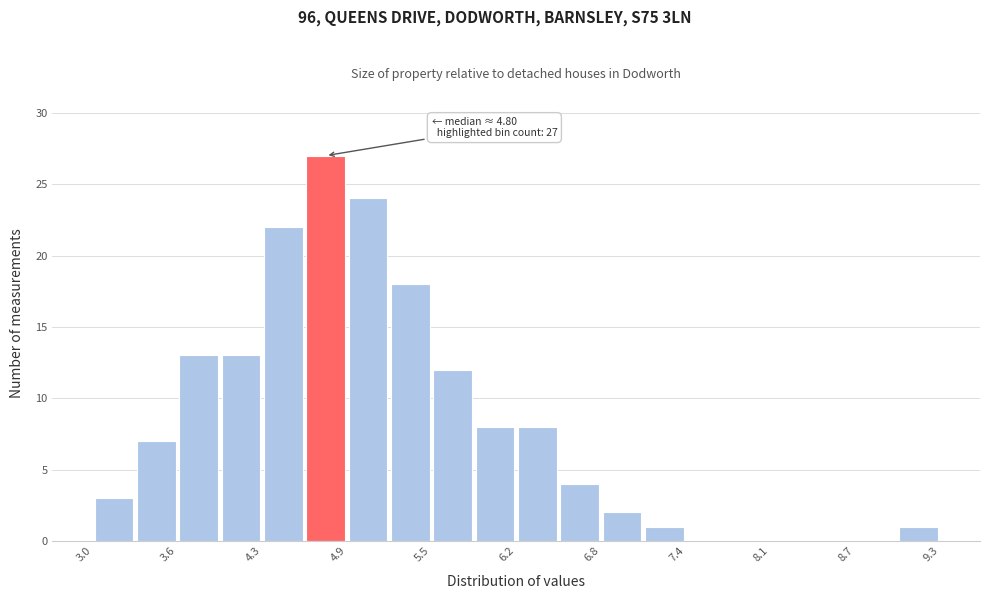

Read against the x-axis, roughly where is the centre of the tallest bar?

4.7